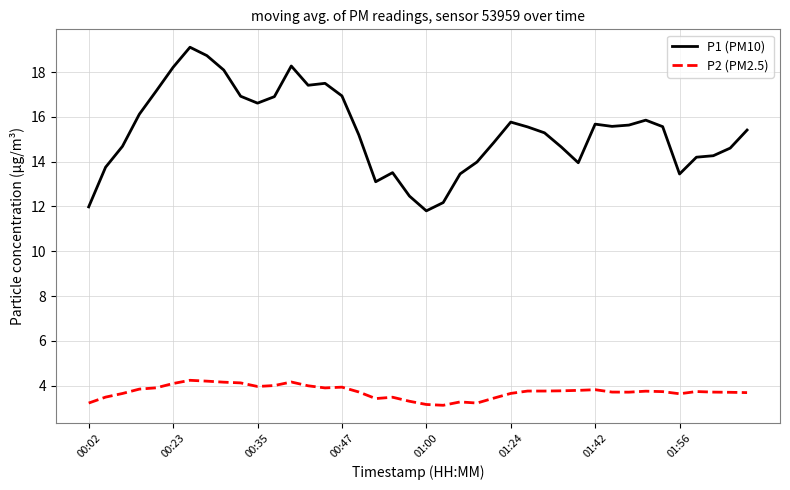

What is the lowest value of the P1 (PM10) series?

11.8